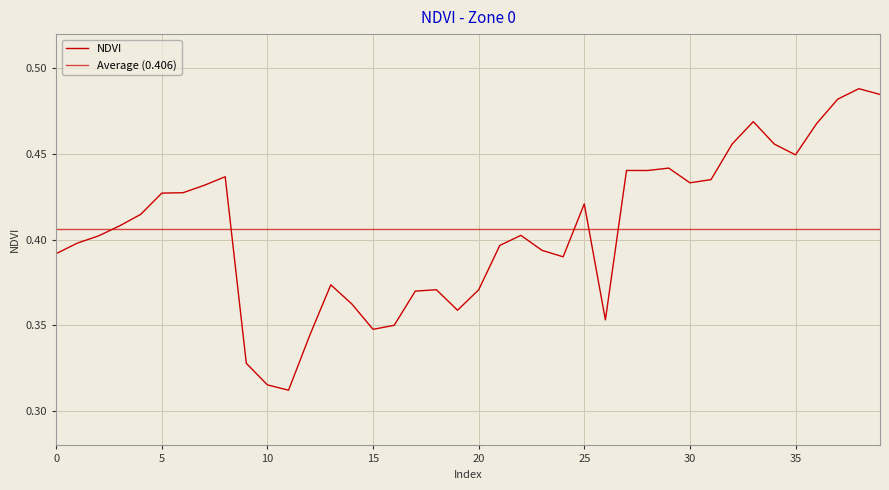

Where is the data nearest to the value 0?

11